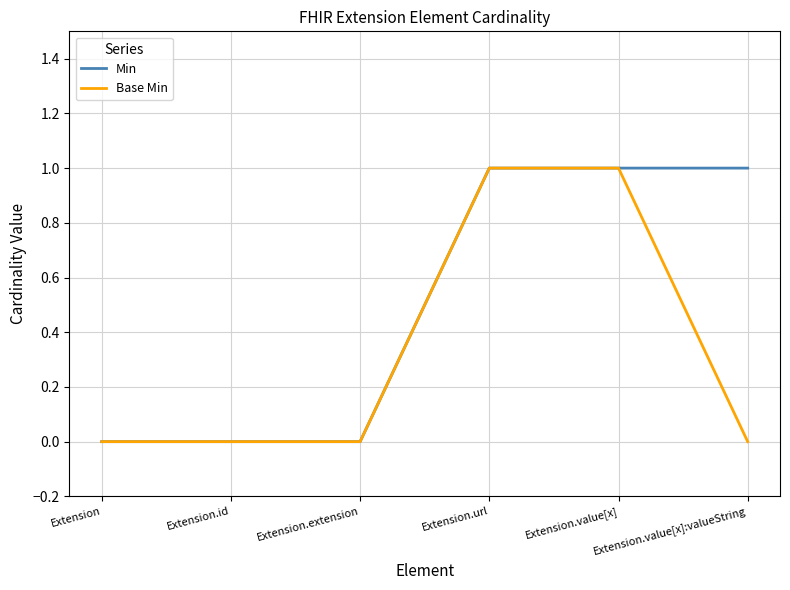

Rank the series by their average value, from highest to lowest.

Min, Base Min